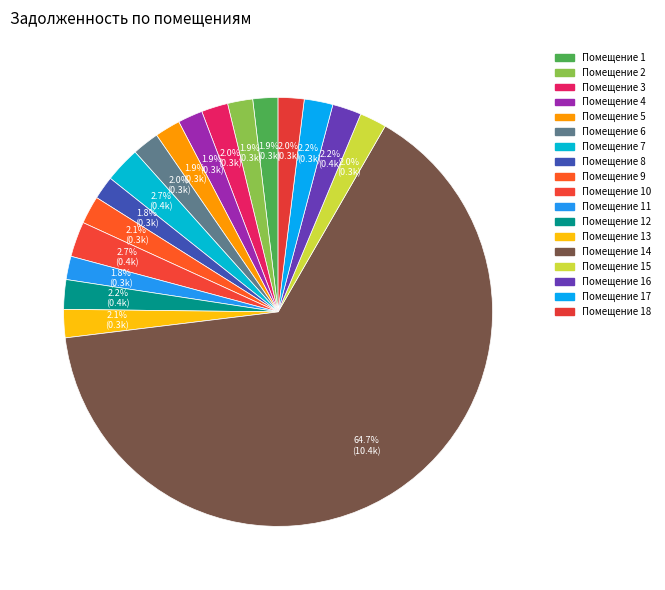

Does any single category account for the majority?

Yes